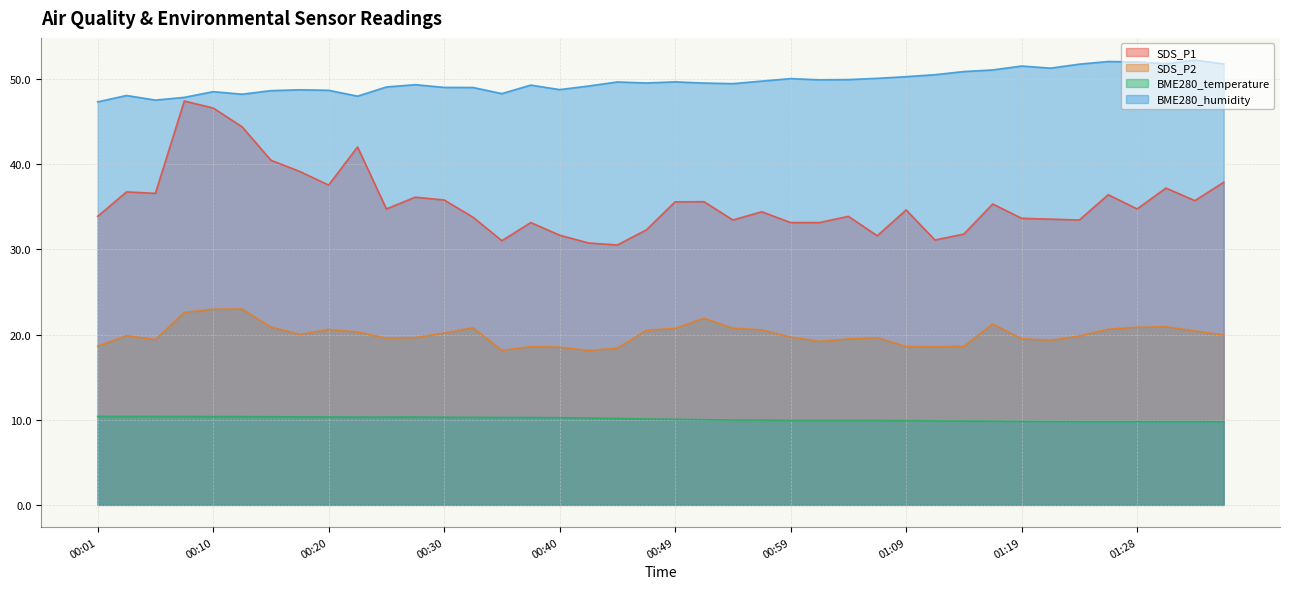

List the series in order of their peak value, lowest first.

BME280_temperature, SDS_P2, SDS_P1, BME280_humidity